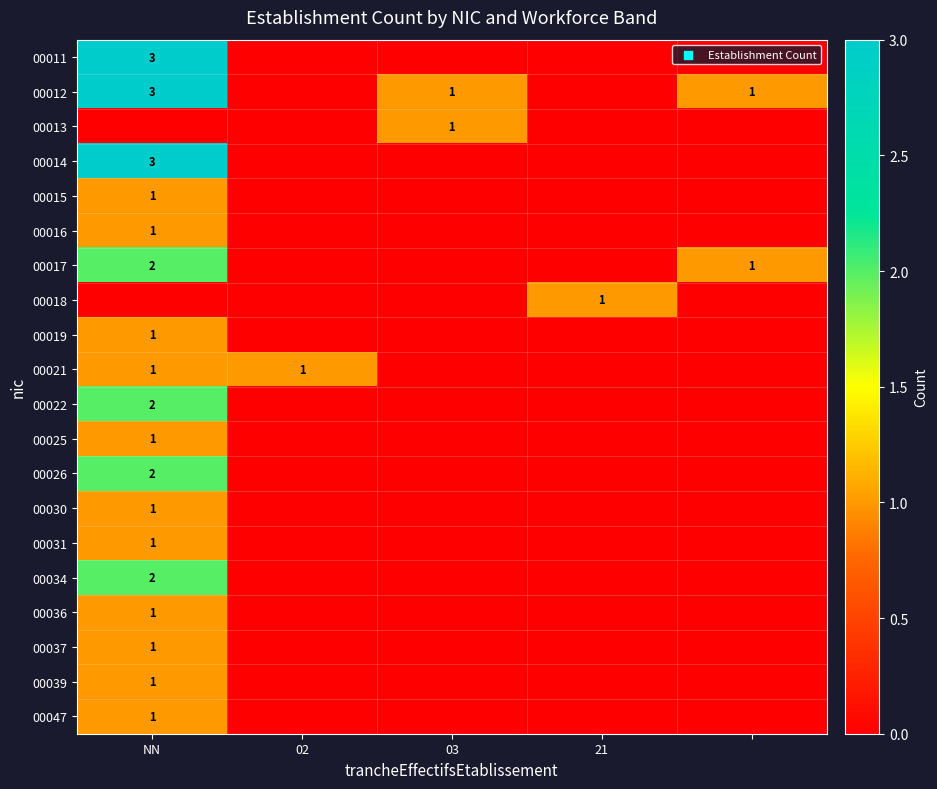

The value of 00036 at NN is 1. True or false?

True